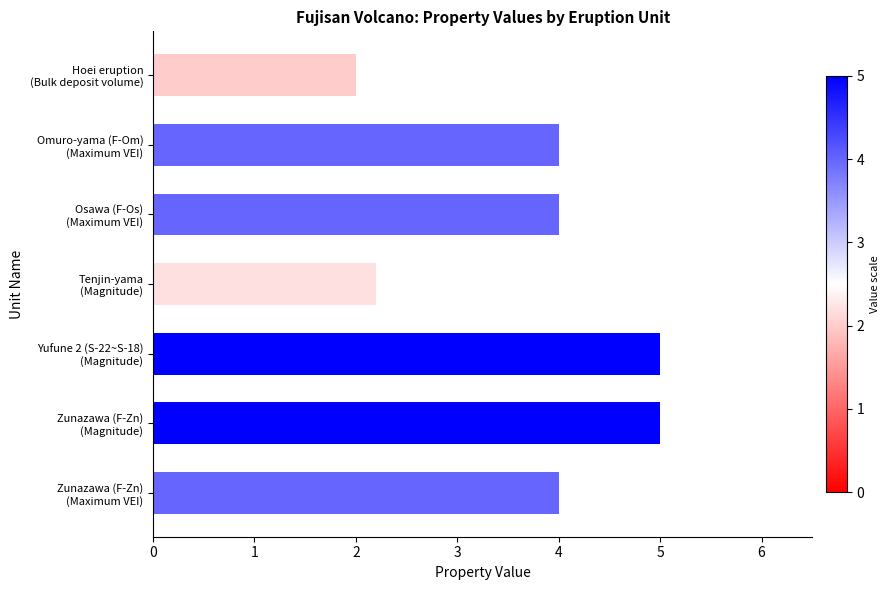

What is the maximum value shown in the chart?

5.0